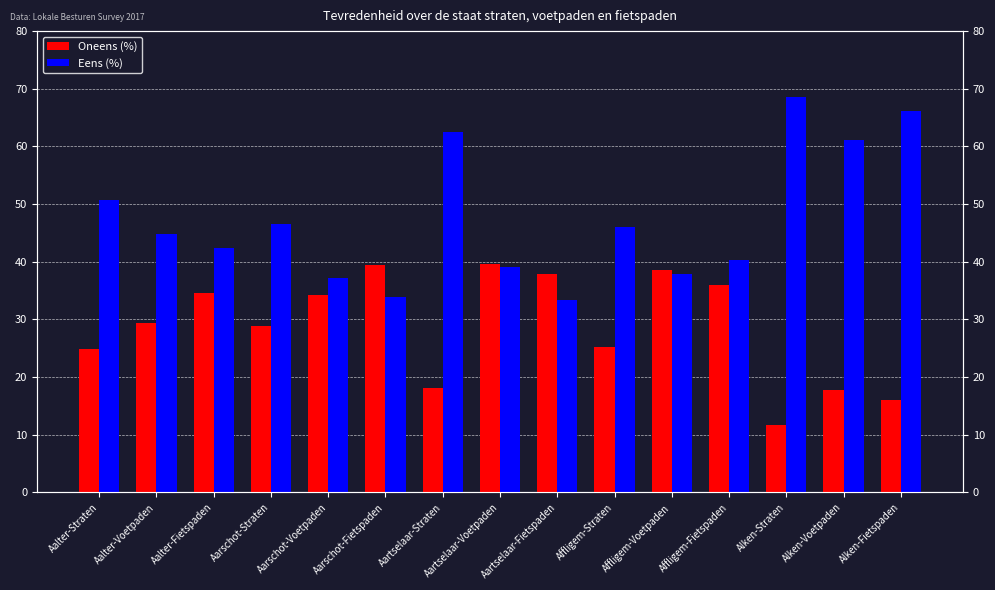

How many data points in Oneens (%) are above 29?

8